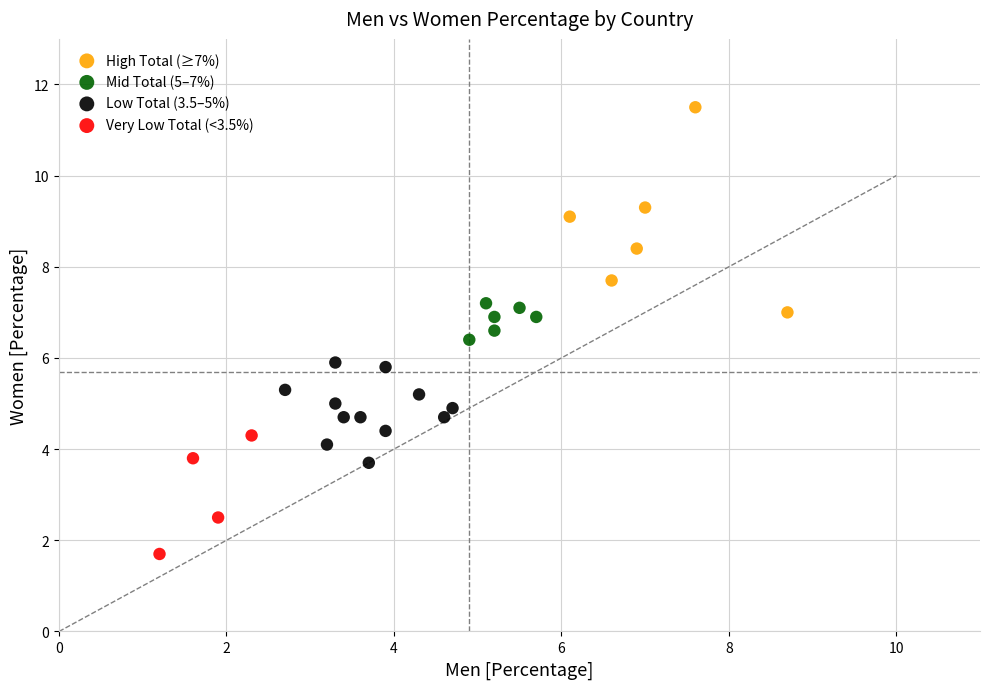

Which series has the widest spread of Y values?

High Total (≥7%)